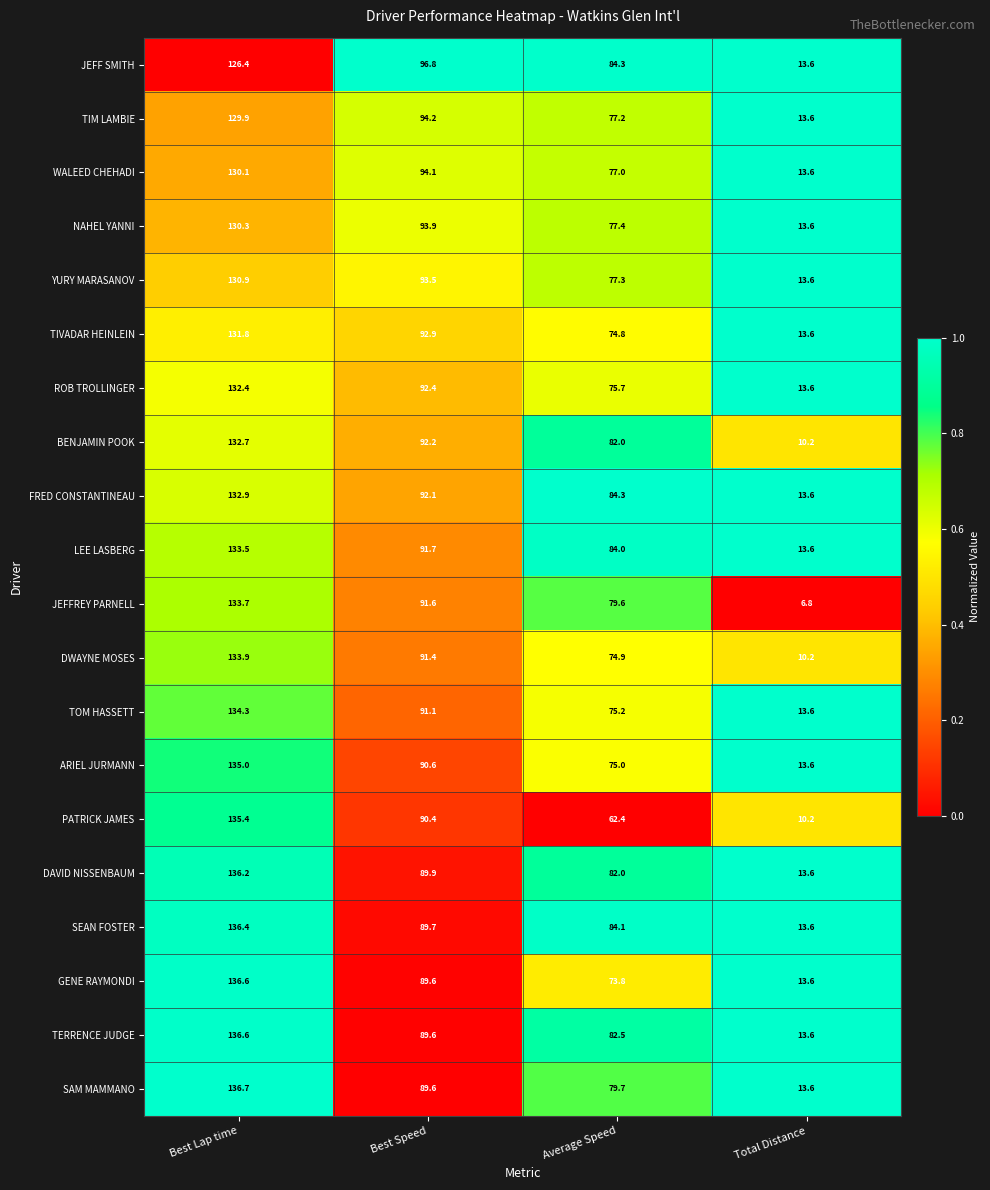

What is the total value across all series at Average Speed?

1563.2